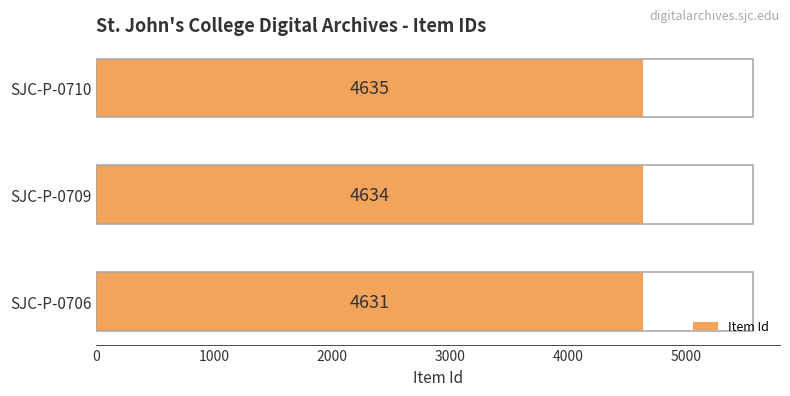

What is the average value?

4633